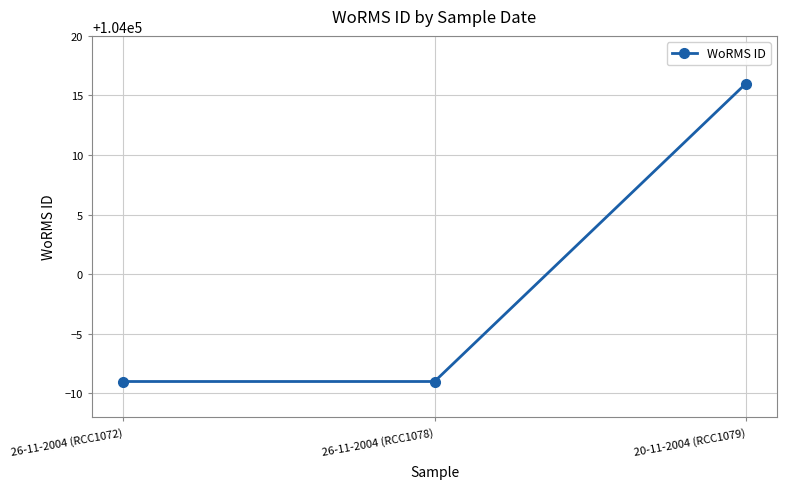

What position from the right is 26-11-2004 (RCC1078)?

2